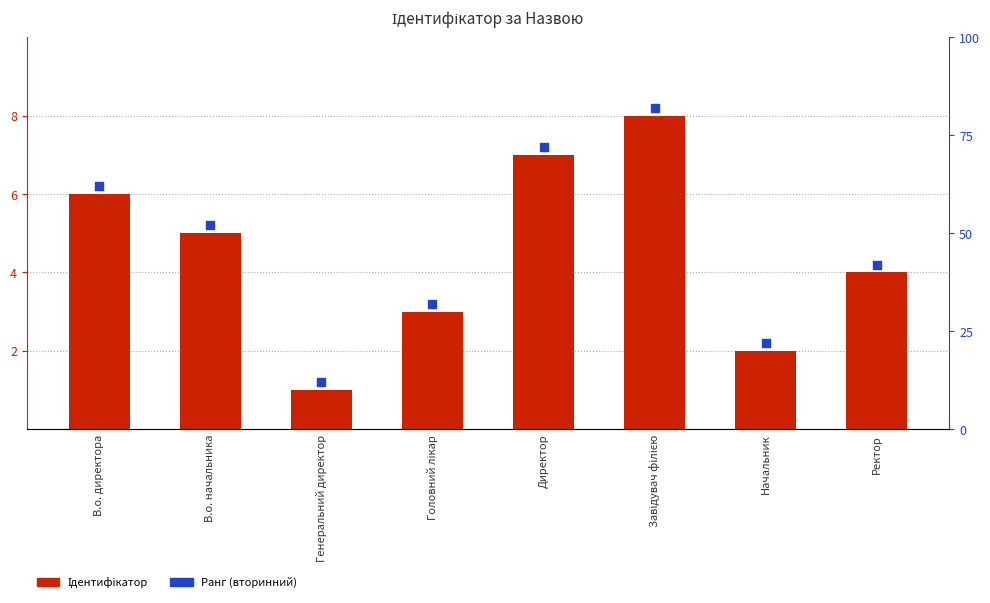

At which category is the sum across all series the highest?

Завідувач філією